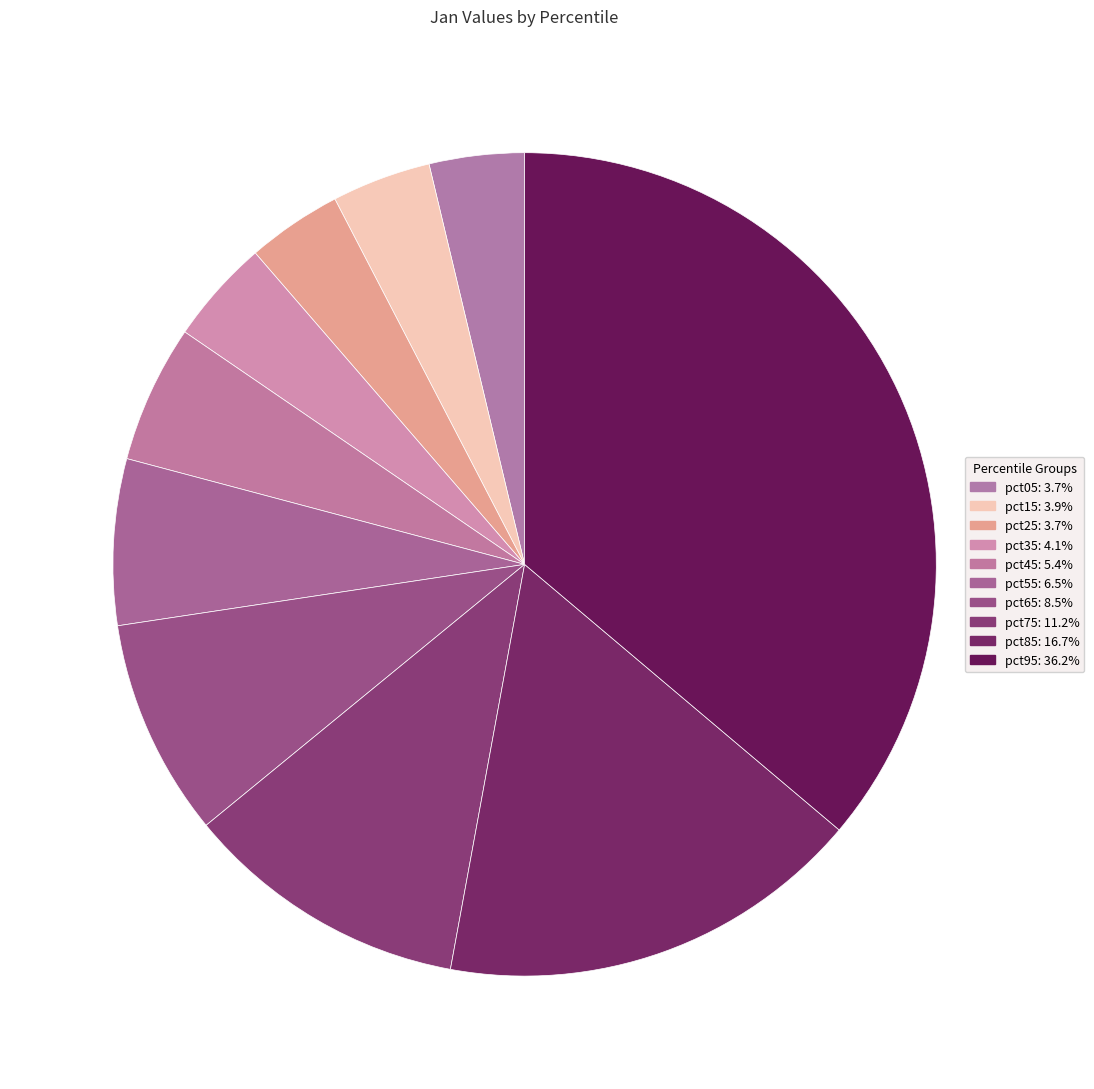

Which category has the smallest portion of the pie?

pct25